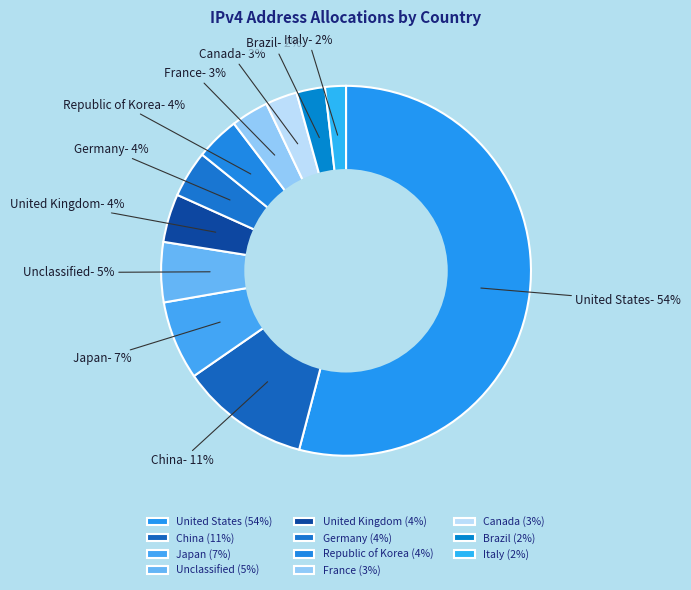

Combined, do China and Unclassified account for over 50%?

No